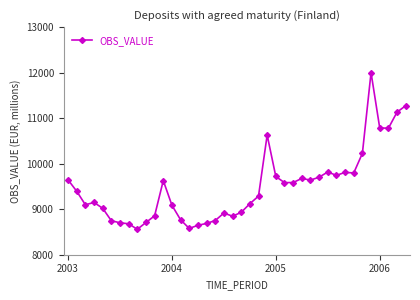

What is the average value?

9493